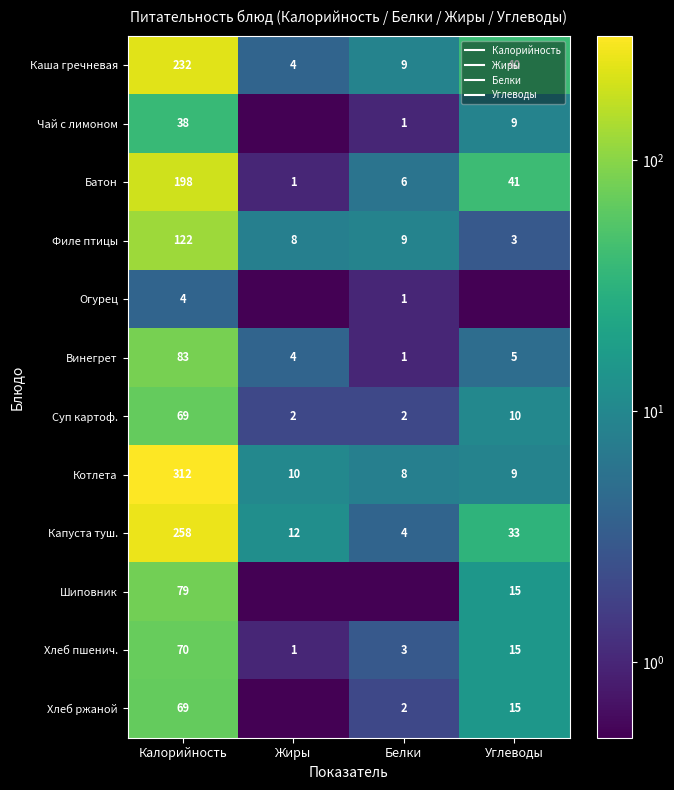

Where is Хлеб ржаной nearest to the value 34?

Углеводы